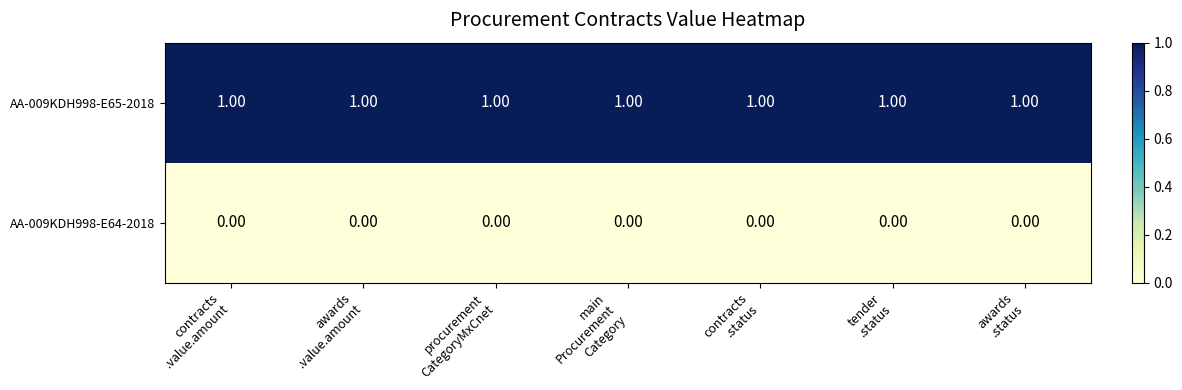

List the series in order of their overall mean, lowest first.

AA-009KDH998-E64-2018, AA-009KDH998-E65-2018